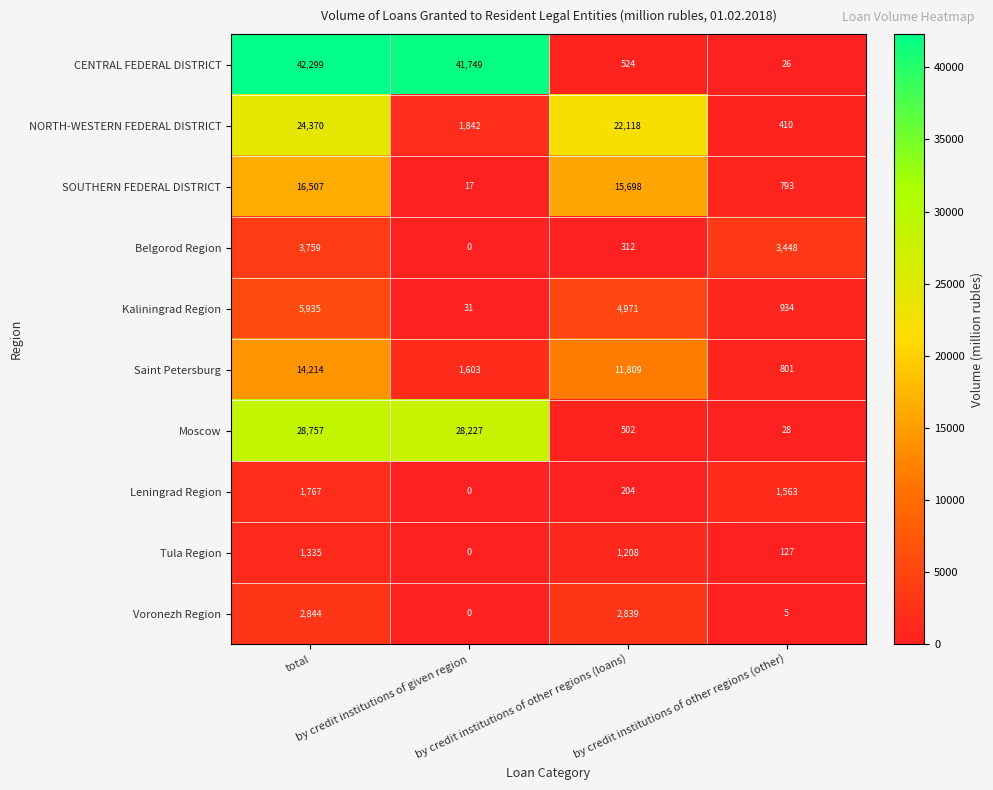

What is the maximum value for Moscow?

28757